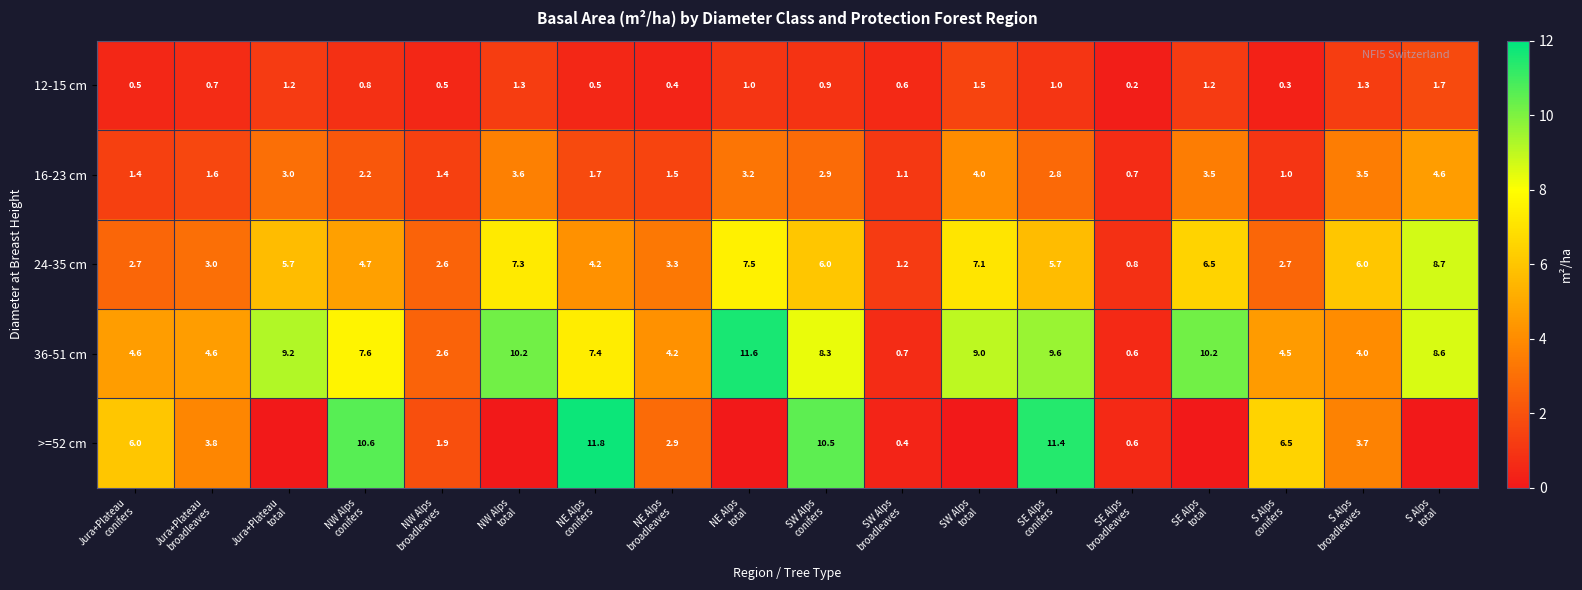

What is the minimum value for 24-35 cm?

0.8